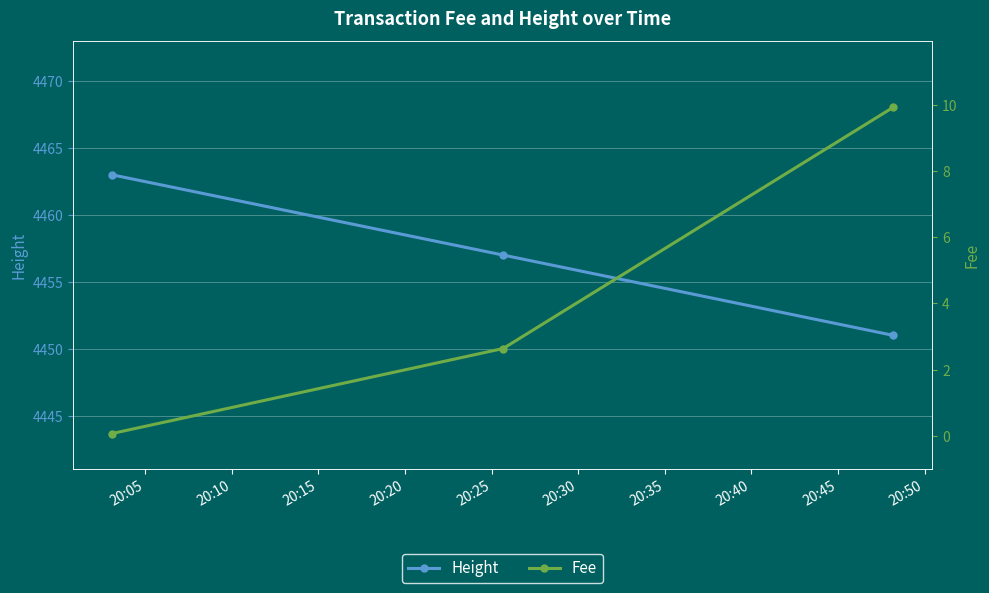

What is the lowest value of the Height series?

4451